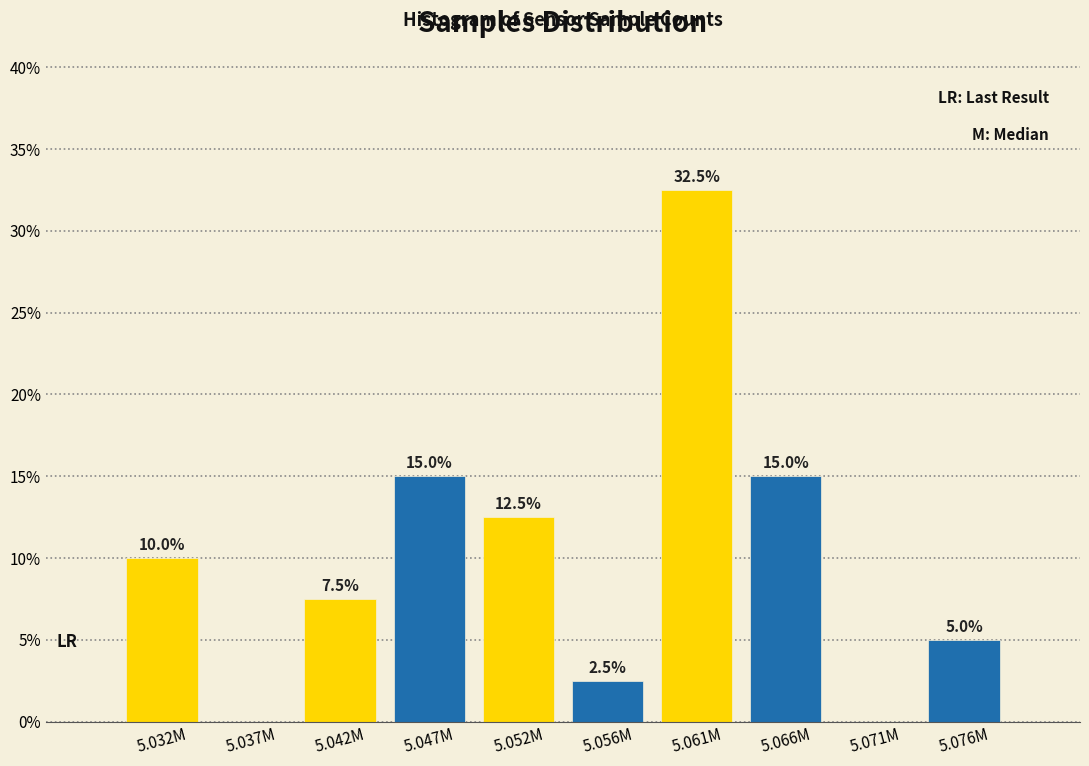

Reading left to right, list all the values displayed in this chart.

5.032M=10.0	5.037M=0.0	5.042M=7.5	5.047M=15.0	5.052M=12.5	5.056M=2.5	5.061M=32.5	5.066M=15.0	5.071M=0.0	5.076M=5.0